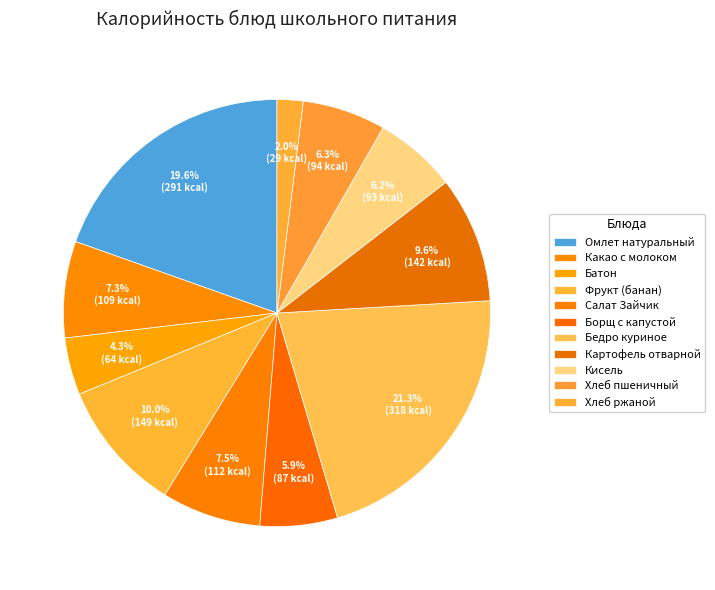

To the nearest percent, what is the difference between the largest and smallest slice percentages?

19%